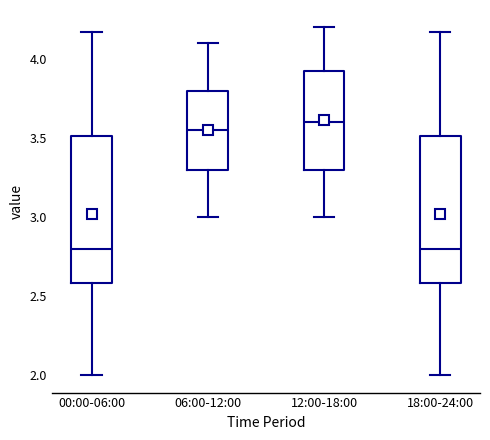

Where does the median line of the box for 18:00-24:00 sit on the y-axis? The values are not printed on the chart, so give them approximately, as read against the axis.

2.80